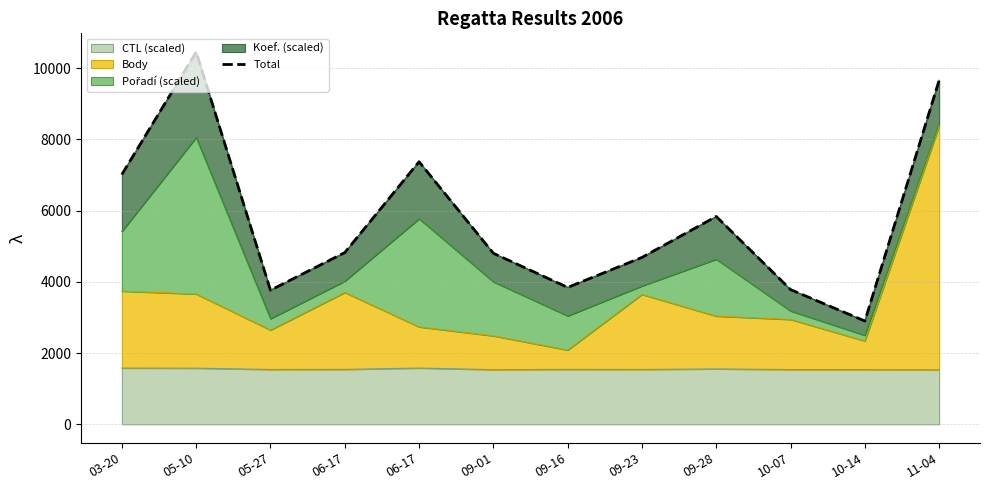

What is the label of the 4th point from the left?

06-17